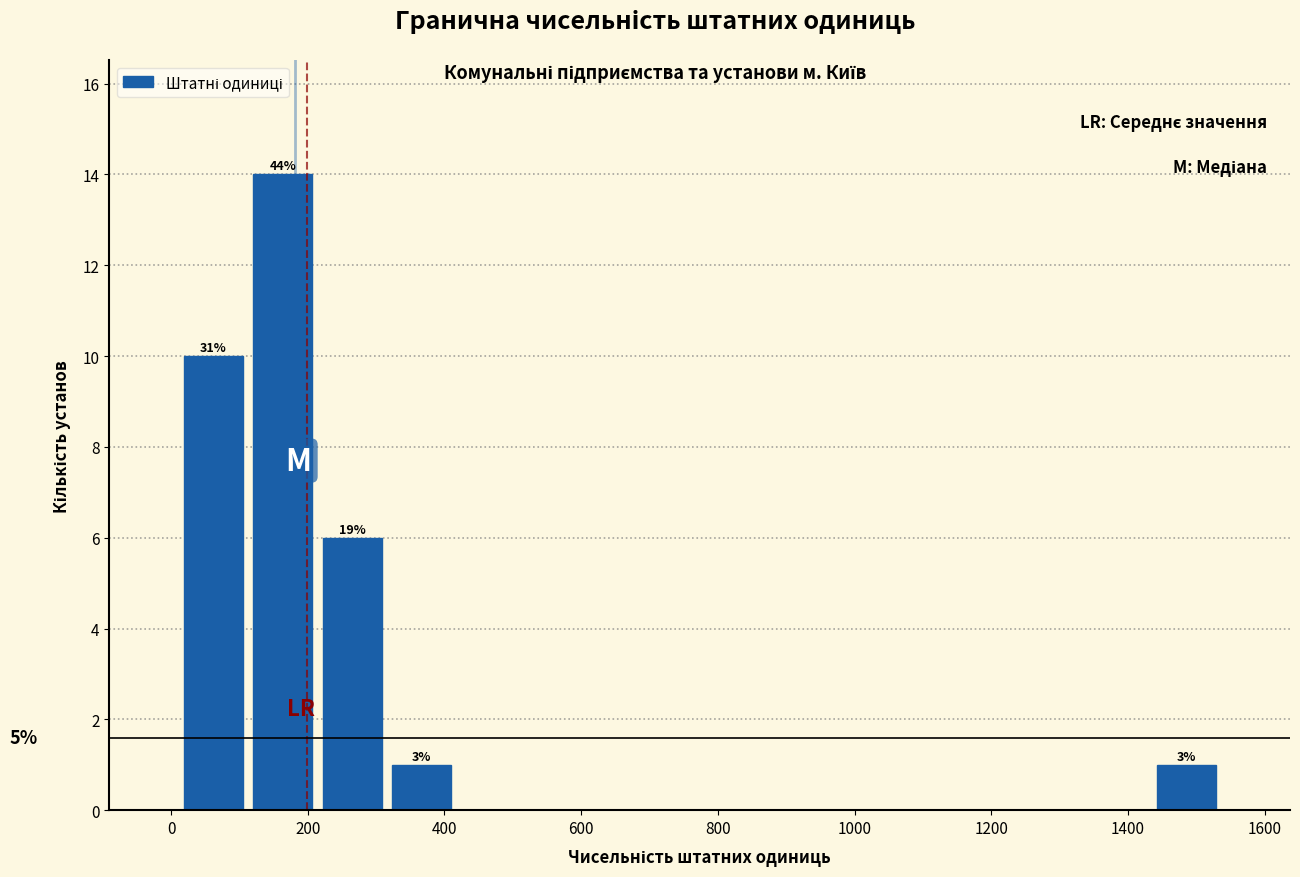

Over which range of the x-axis is the bar tallest?

120 to 220